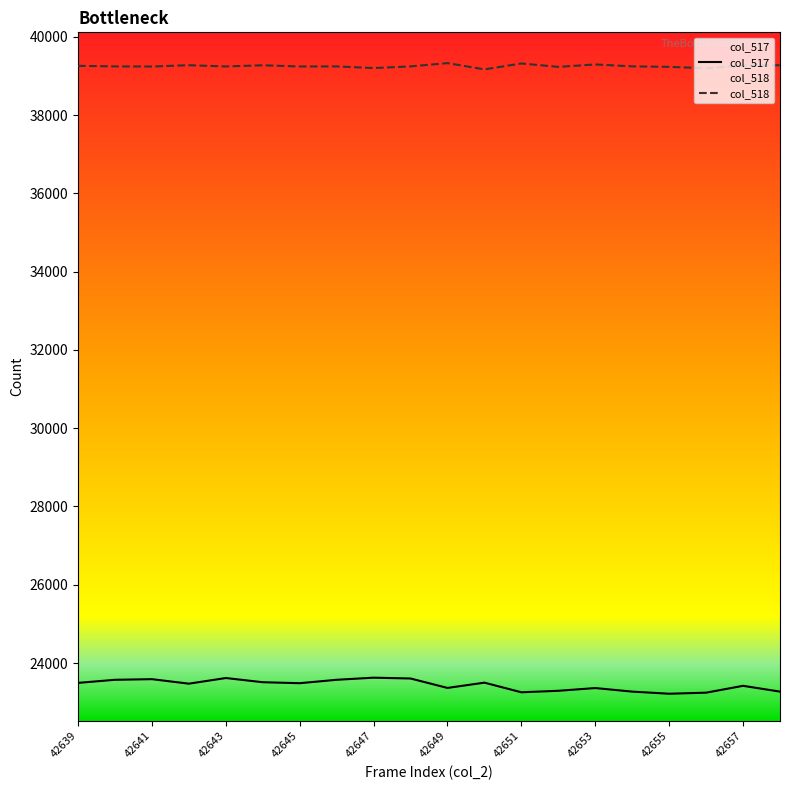

What is the value of the col_518 point at the 8th from the left?

39244